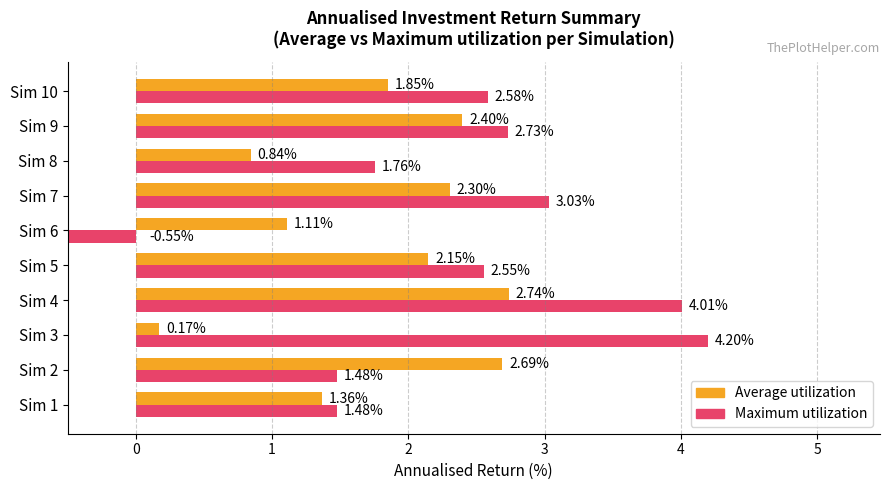

At which category is the sum across all series the highest?

Sim 4